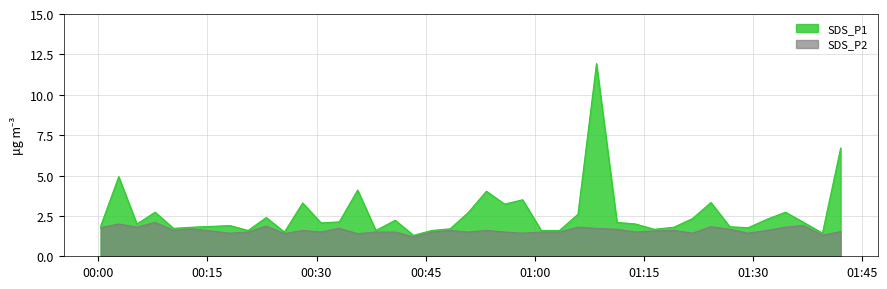

Reading left to right, transcribe all the data shown in this chart.

SDS_P1: 2022/06/28 00:00:19=1.9	2022/06/28 00:02:48=4.9	2022/06/28 00:05:18=2.0	2022/06/28 00:07:48=2.7	2022/06/28 00:10:20=1.7	2022/06/28 00:12:52=1.8	2022/06/28 00:18:06=1.9	2022/06/28 00:20:35=1.6	2022/06/28 00:23:05=2.4	2022/06/28 00:25:35=1.5	2022/06/28 00:28:05=3.3	2022/06/28 00:30:37=2.1	2022/06/28 00:33:07=2.1	2022/06/28 00:35:39=4.1	2022/06/28 00:38:09=1.6	2022/06/28 00:40:49=2.2	2022/06/28 00:43:19=1.3	2022/06/28 00:45:51=1.6	2022/06/28 00:48:21=1.7	2022/06/28 00:50:50=2.7	2022/06/28 00:53:21=4.0	2022/06/28 00:55:51=3.2	2022/06/28 00:58:20=3.5	2022/06/28 01:00:53=1.6	2022/06/28 01:03:24=1.6	2022/06/28 01:05:56=2.6	2022/06/28 01:08:29=11.9	2022/06/28 01:11:18=2.1	2022/06/28 01:13:51=2.0	2022/06/28 01:16:26=1.7	2022/06/28 01:19:07=1.8	2022/06/28 01:21:40=2.3	2022/06/28 01:24:13=3.3	2022/06/28 01:26:49=1.8	2022/06/28 01:29:20=1.8	2022/06/28 01:31:58=2.3	2022/06/28 01:34:28=2.7	2022/06/28 01:36:58=2.1	2022/06/28 01:39:33=1.4	2022/06/28 01:42:03=6.7
SDS_P2: 2022/06/28 00:00:19=1.8	2022/06/28 00:02:48=2.0	2022/06/28 00:05:18=1.8	2022/06/28 00:07:48=2.1	2022/06/28 00:10:20=1.6	2022/06/28 00:12:52=1.7	2022/06/28 00:18:06=1.4	2022/06/28 00:20:35=1.5	2022/06/28 00:23:05=1.9	2022/06/28 00:25:35=1.4	2022/06/28 00:28:05=1.6	2022/06/28 00:30:37=1.5	2022/06/28 00:33:07=1.7	2022/06/28 00:35:39=1.4	2022/06/28 00:38:09=1.5	2022/06/28 00:40:49=1.5	2022/06/28 00:43:19=1.2	2022/06/28 00:45:51=1.5	2022/06/28 00:48:21=1.6	2022/06/28 00:50:50=1.5	2022/06/28 00:53:21=1.6	2022/06/28 00:55:51=1.5	2022/06/28 00:58:20=1.4	2022/06/28 01:00:53=1.5	2022/06/28 01:03:24=1.5	2022/06/28 01:05:56=1.8	2022/06/28 01:08:29=1.7	2022/06/28 01:11:18=1.7	2022/06/28 01:13:51=1.5	2022/06/28 01:16:26=1.6	2022/06/28 01:19:07=1.6	2022/06/28 01:21:40=1.4	2022/06/28 01:24:13=1.8	2022/06/28 01:26:49=1.7	2022/06/28 01:29:20=1.4	2022/06/28 01:31:58=1.6	2022/06/28 01:34:28=1.8	2022/06/28 01:36:58=1.9	2022/06/28 01:39:33=1.3	2022/06/28 01:42:03=1.5